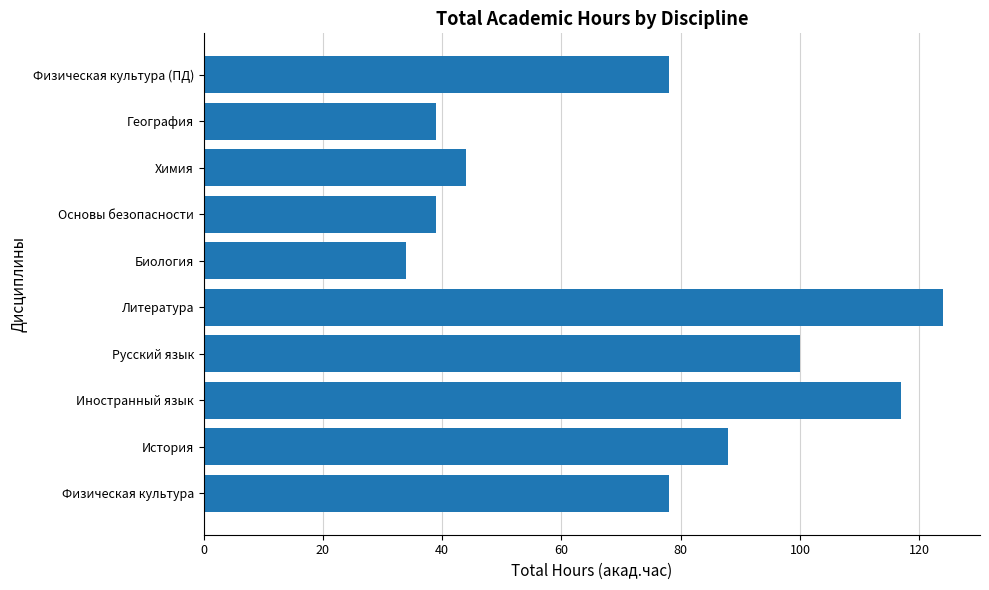

What is the difference between the maximum and minimum values?

90